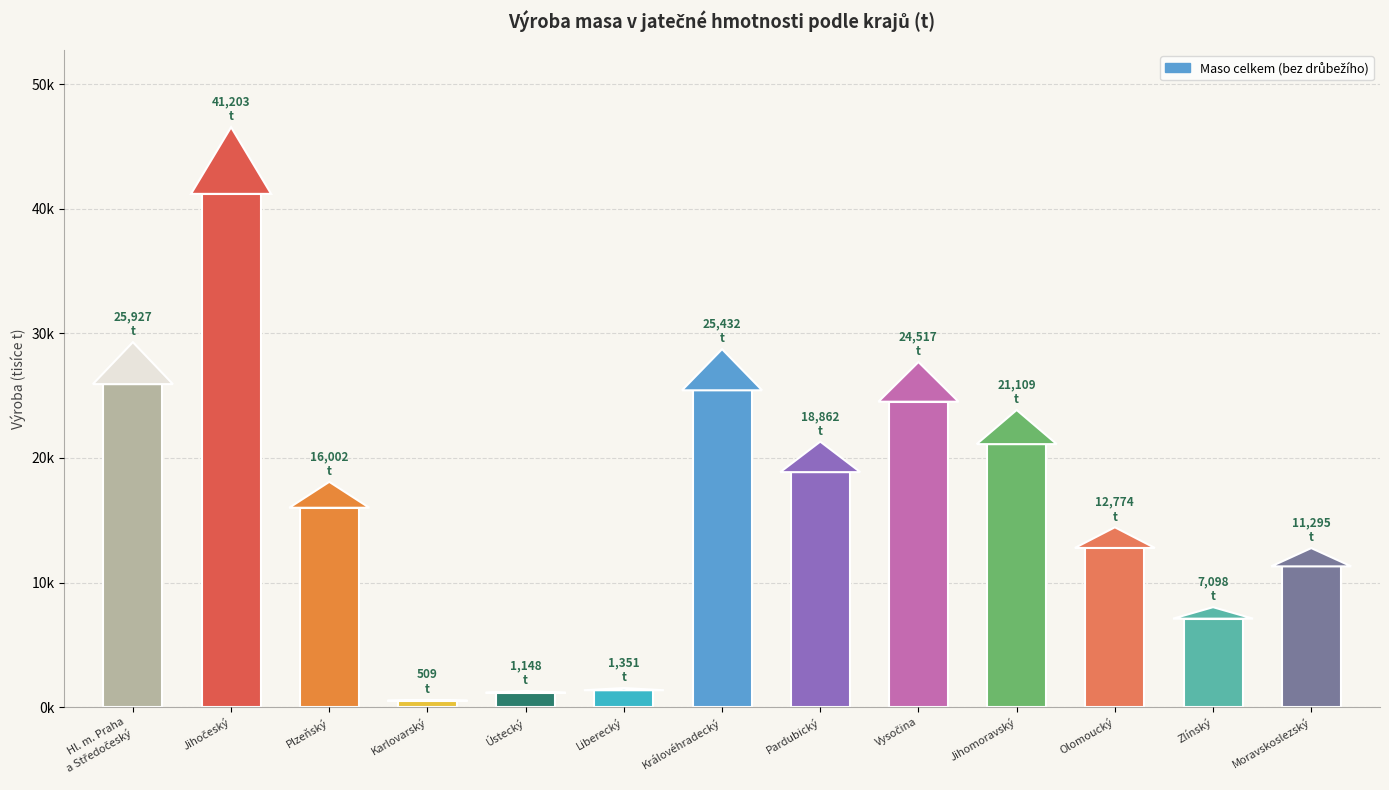

How many distinct data groups are displayed?

1